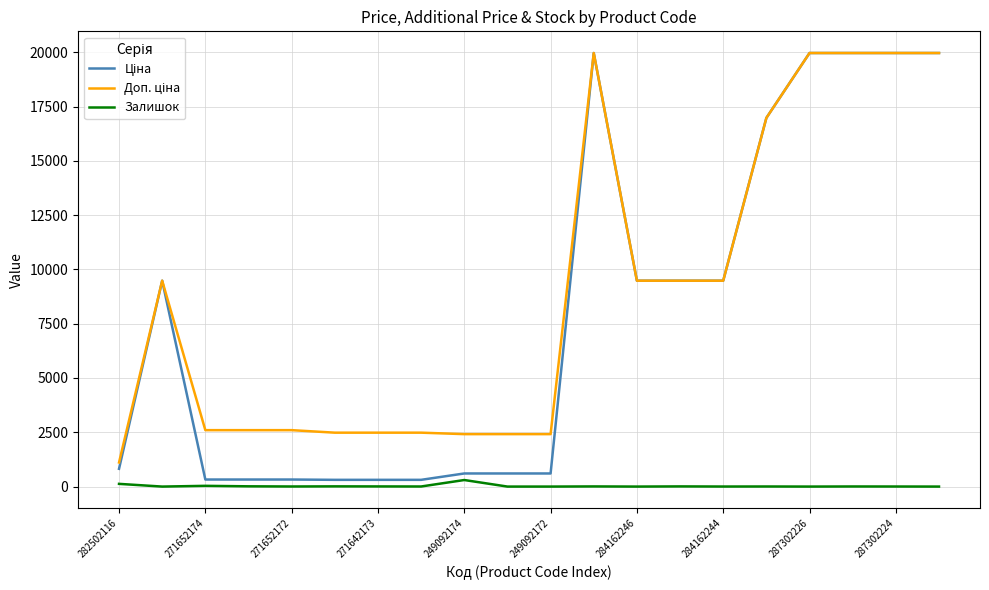

How many lines are shown in the chart?

3